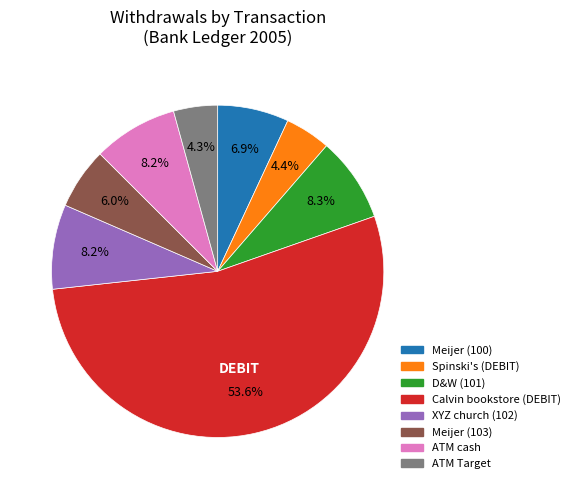

True or false: ATM cash accounts for 14% of the total.

False